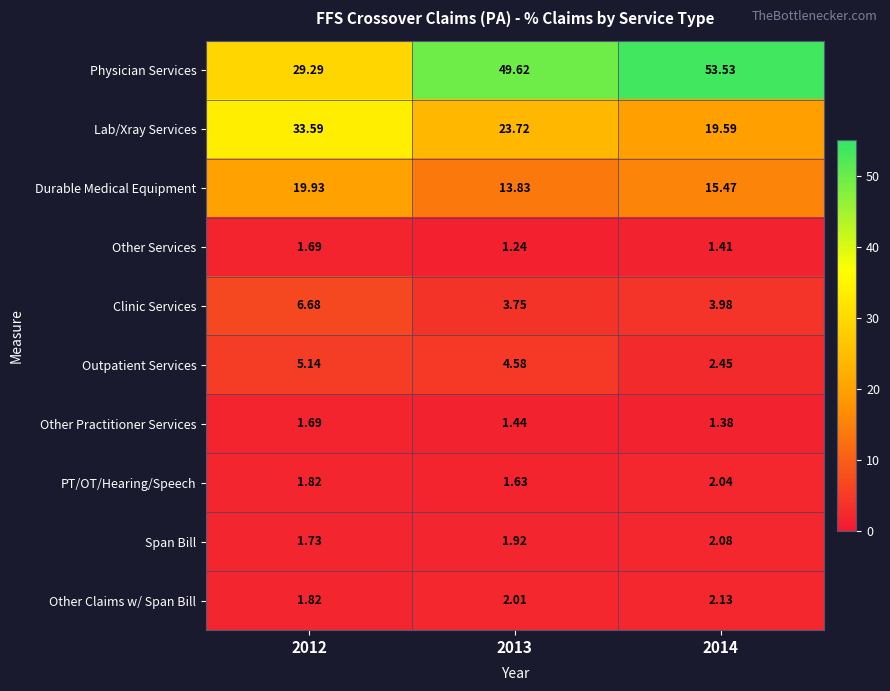

What is the total value across all series at 2012?

103.4